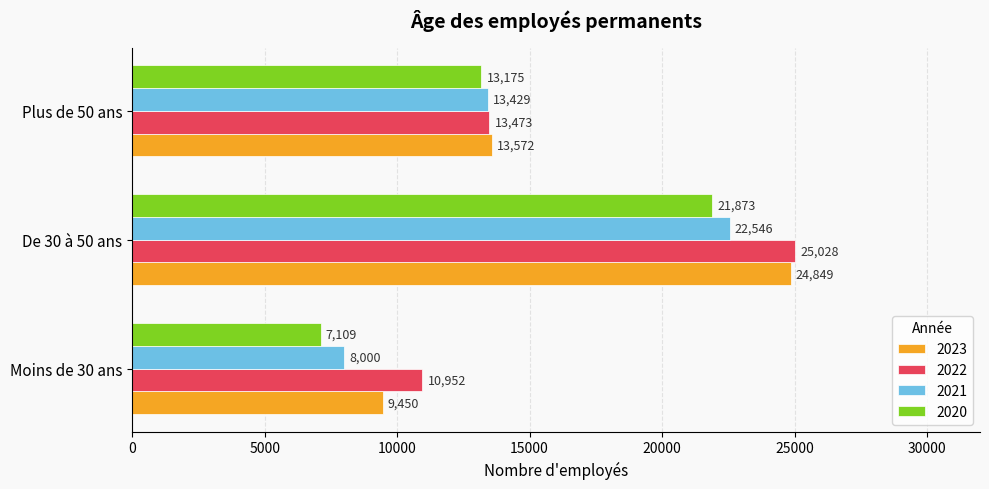

At which category is the sum across all series the highest?

De 30 à 50 ans